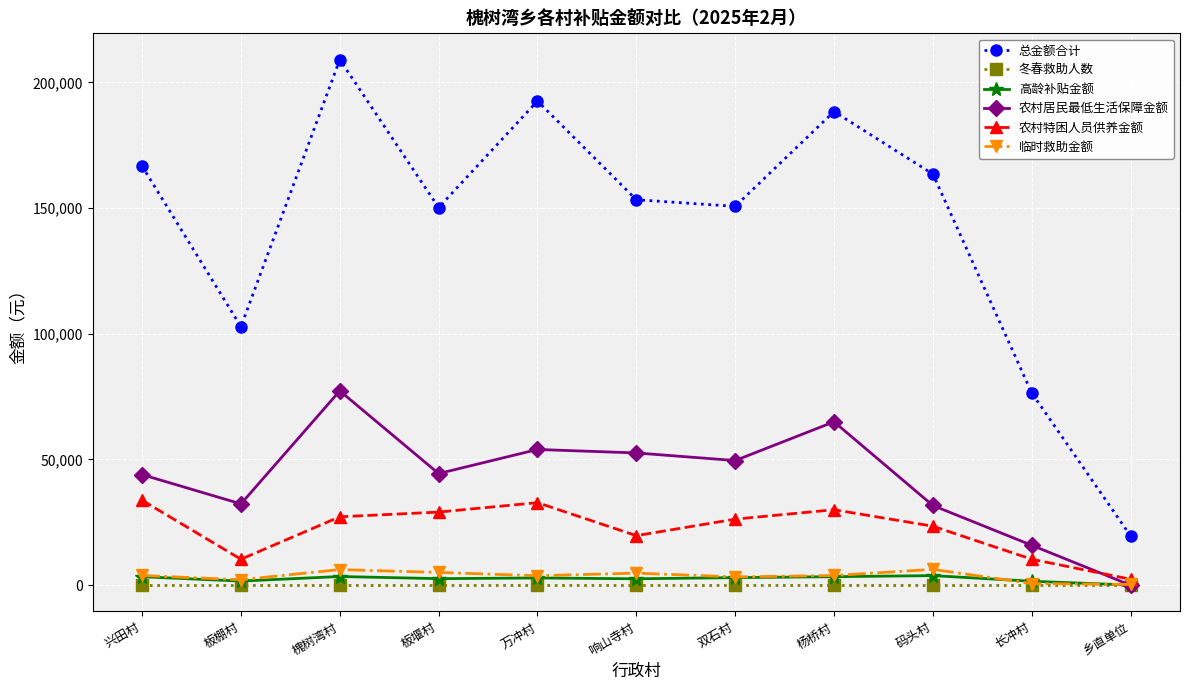

What is the value of the 总金额合计 point at the 2nd from the left?

102811.4